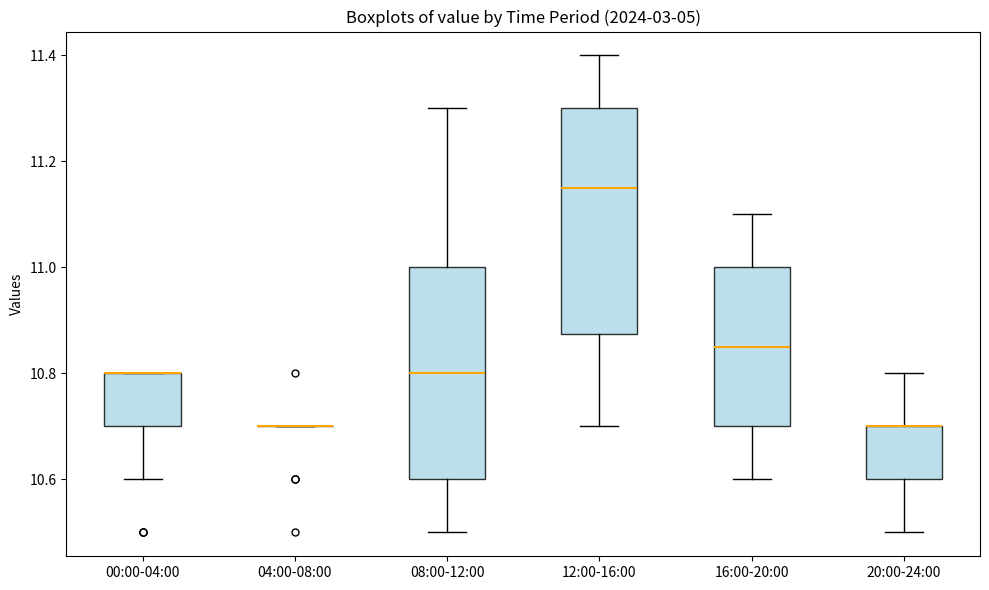

Where is the lower edge of the box for 16:00-20:00 on the y-axis? The values are not printed on the chart, so give them approximately, as read against the axis.

10.70